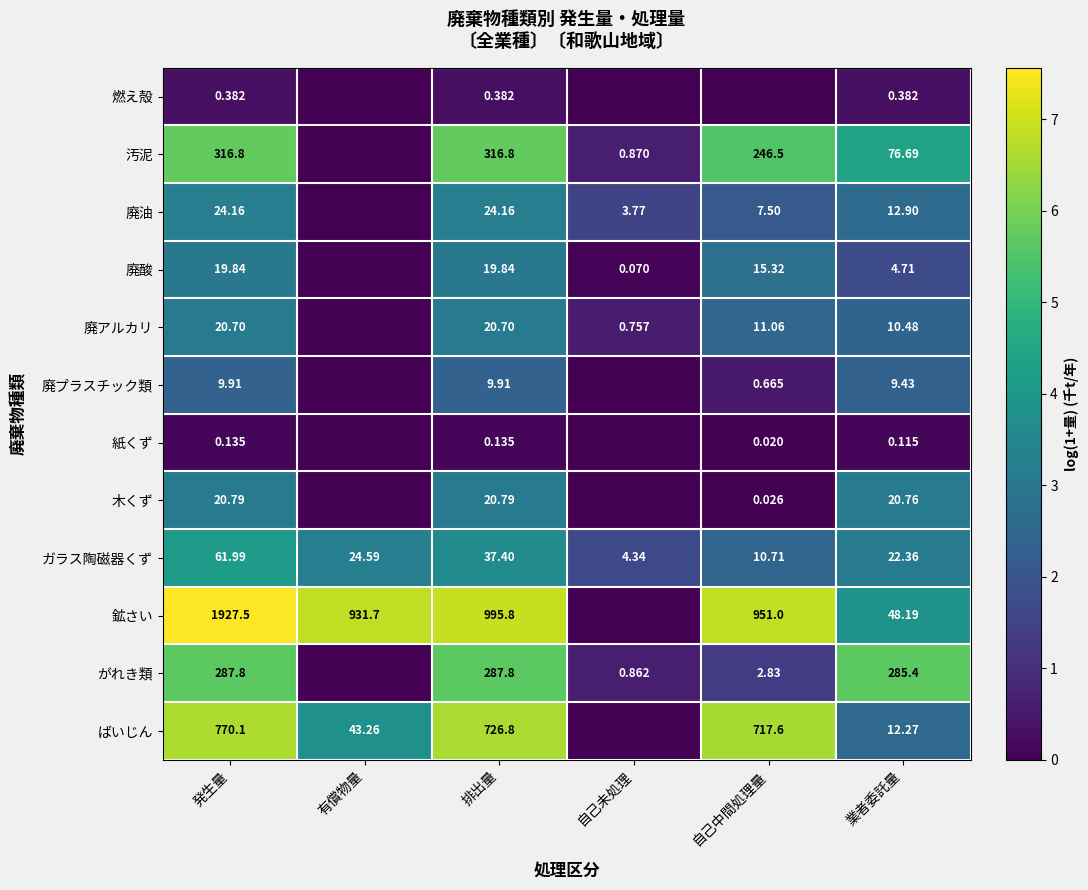

Is the value of 燃え殻 at 業者委託量 greater than the value of ガラス陶磁器くず at 有償物量?

No